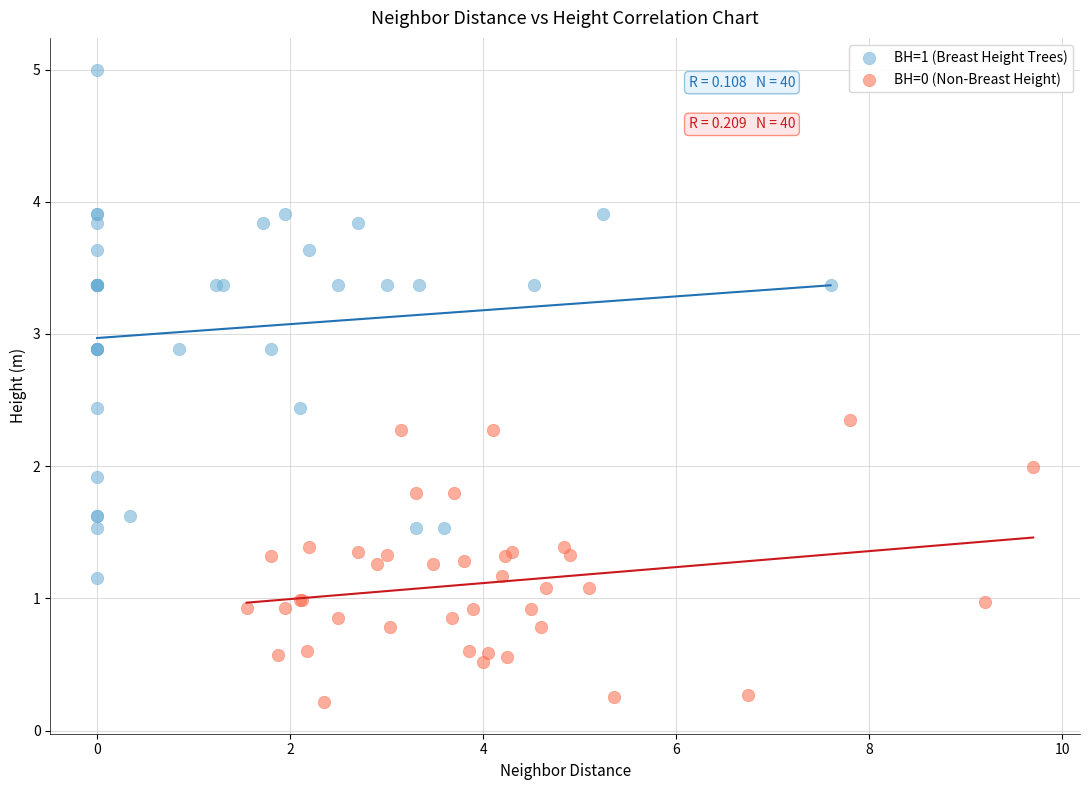

Which series has the largest Y range (max minus min)?

BH=1 (Breast Height Trees)